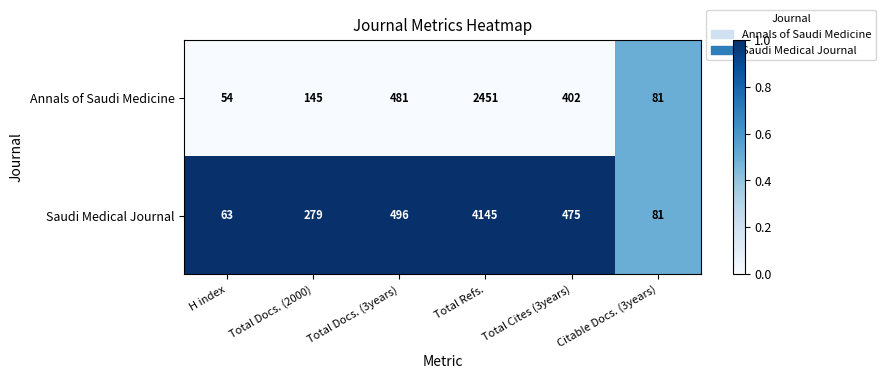

Which series has the largest total across all categories?

Saudi Medical Journal